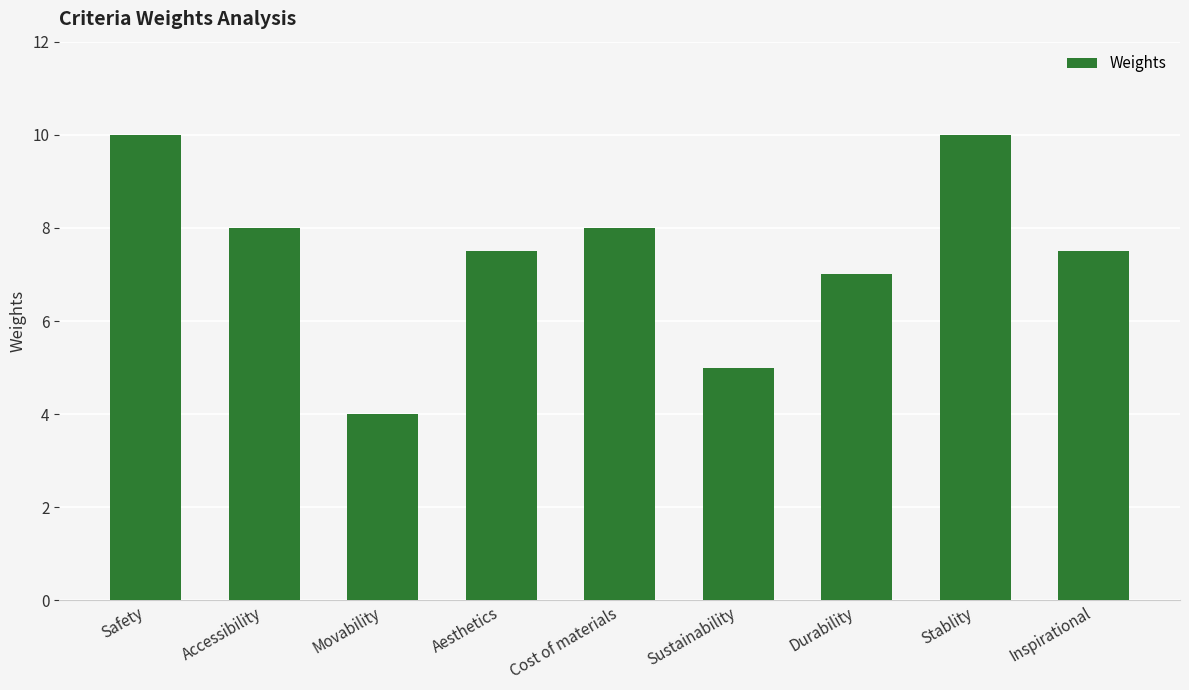

What is the difference between the maximum and minimum values?

6.0